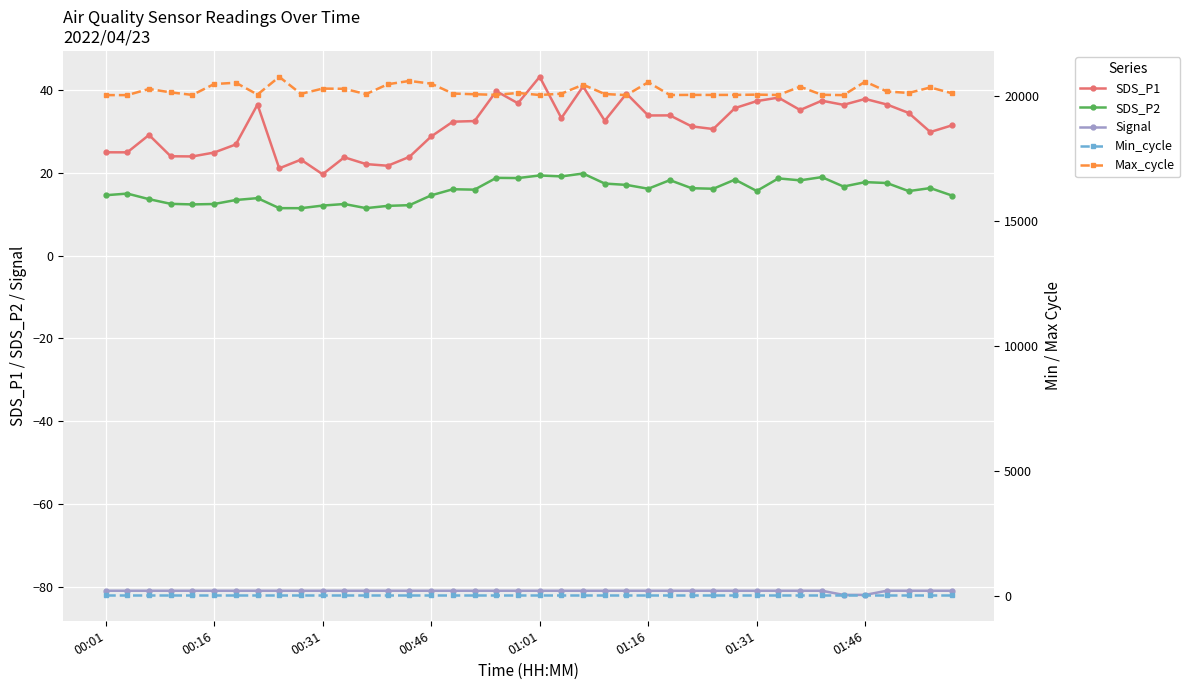

At which category is the sum across all series the highest?

8